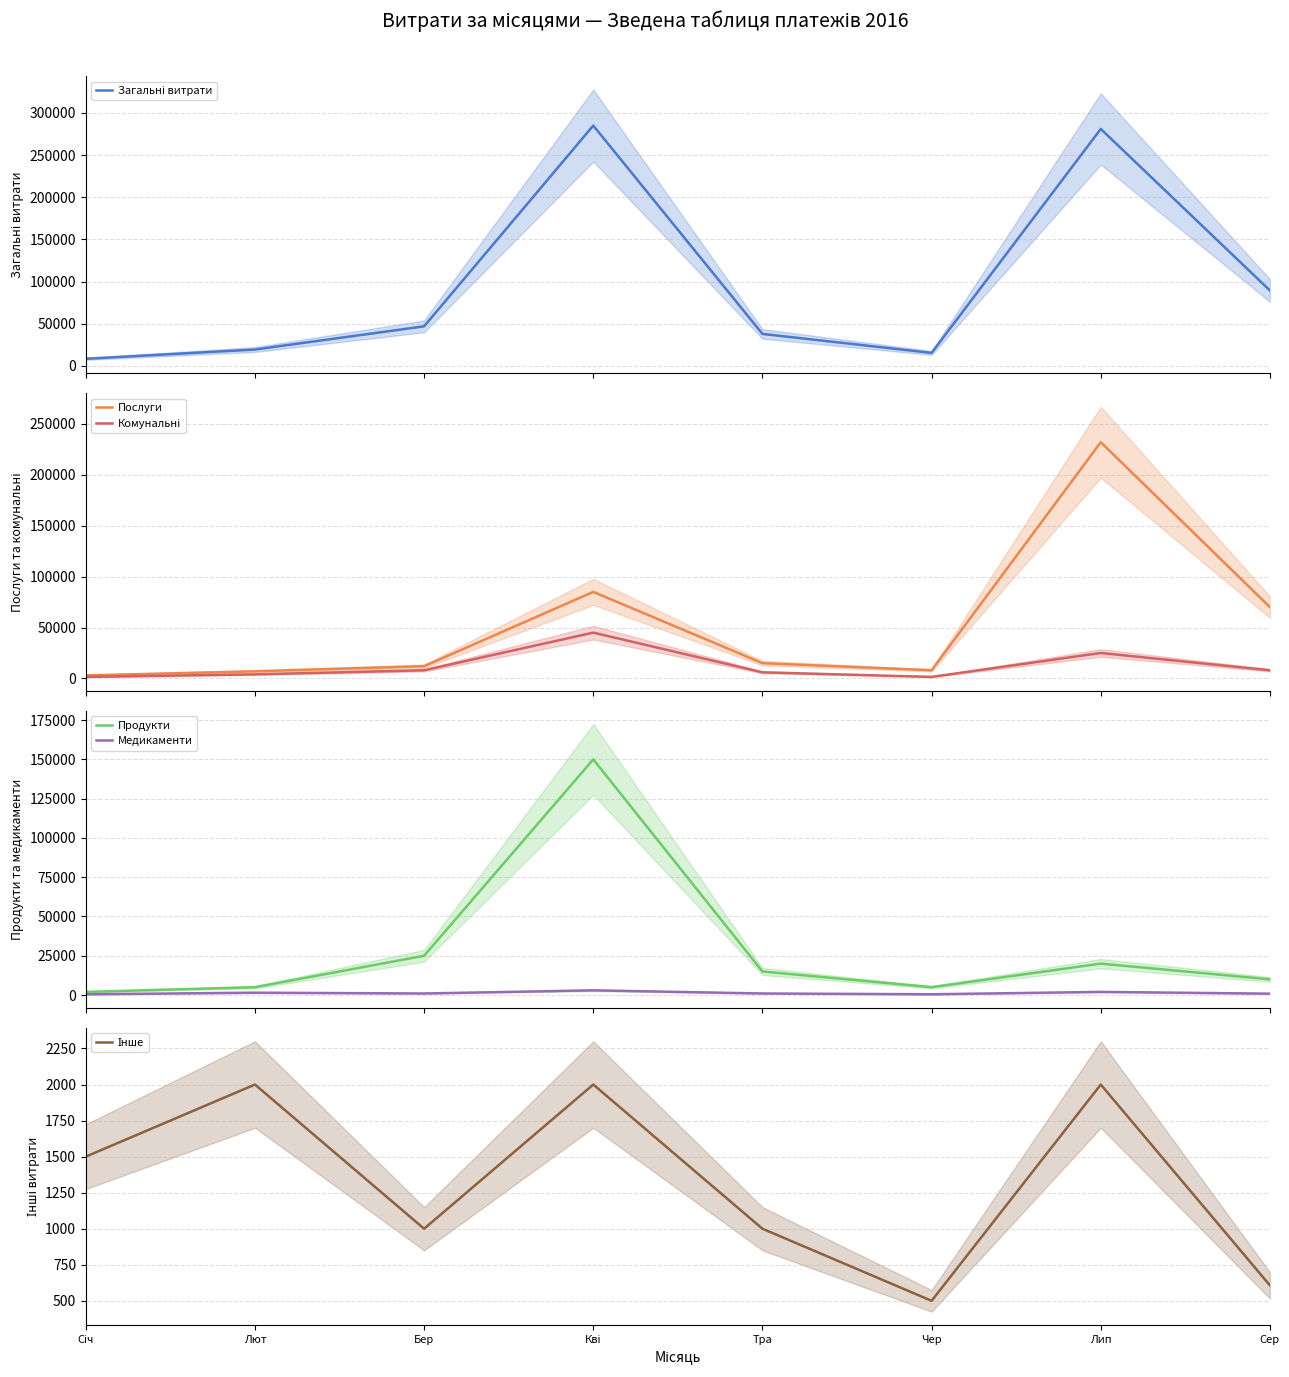

Which category has the lowest value across all series?

Січ